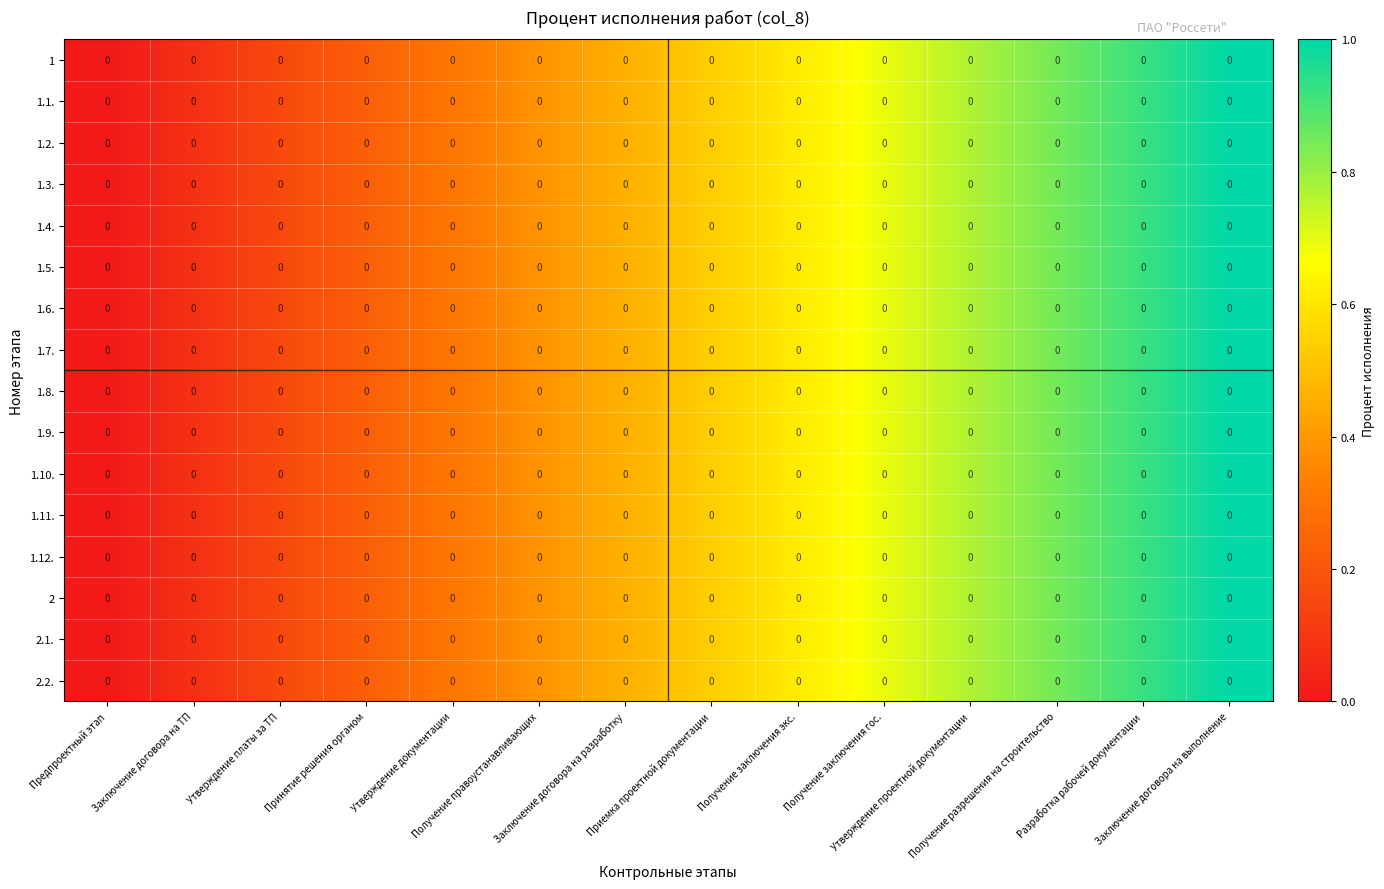

Rank the series by their maximum value, from lowest to highest.

1, 1.1., 1.2., 1.3., 1.4., 1.5., 1.6., 1.7., 1.8., 1.9., 1.10., 1.11., 1.12., 2, 2.1., 2.2.